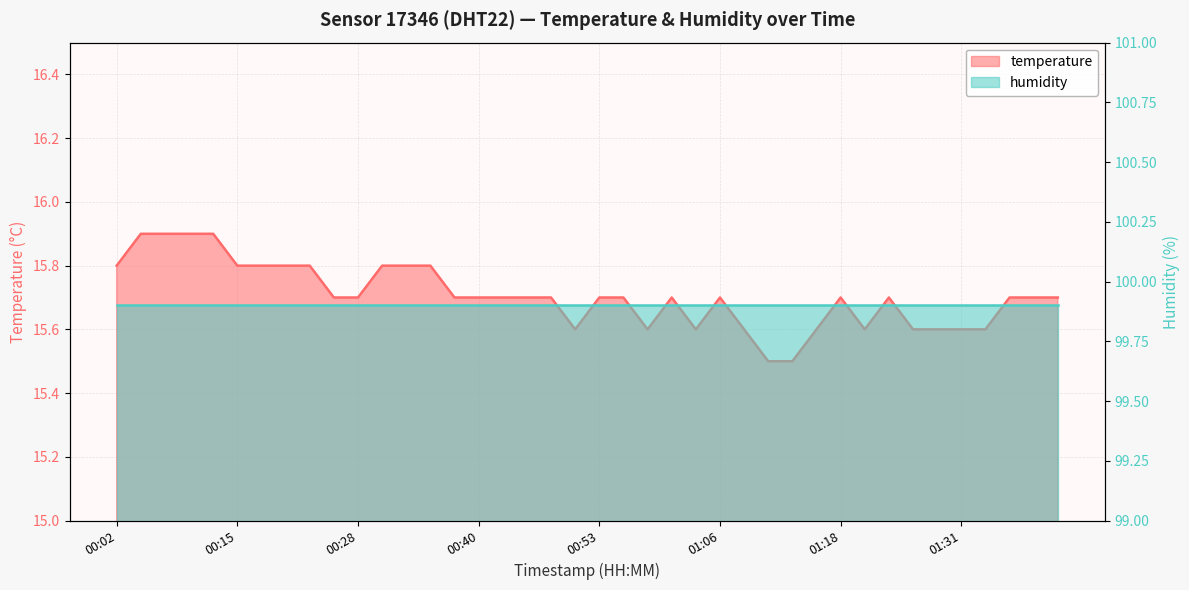

What is the smallest value displayed?

15.5